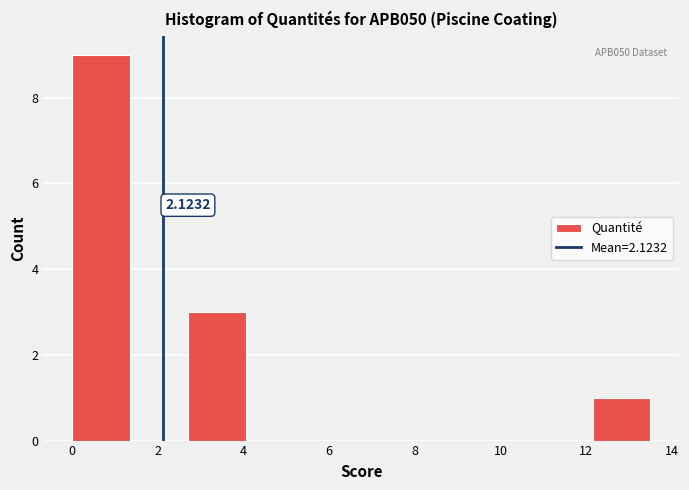

Over which range of the x-axis is the bar tallest?

0.0 to 1.4